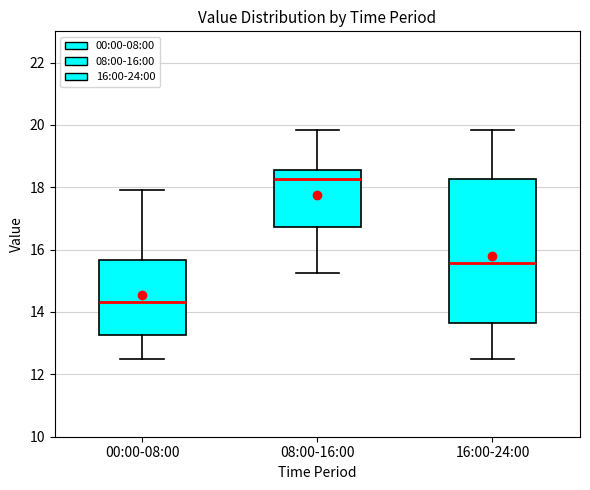

Which box is the tallest, from its lower edge to its upper edge?

16:00-24:00